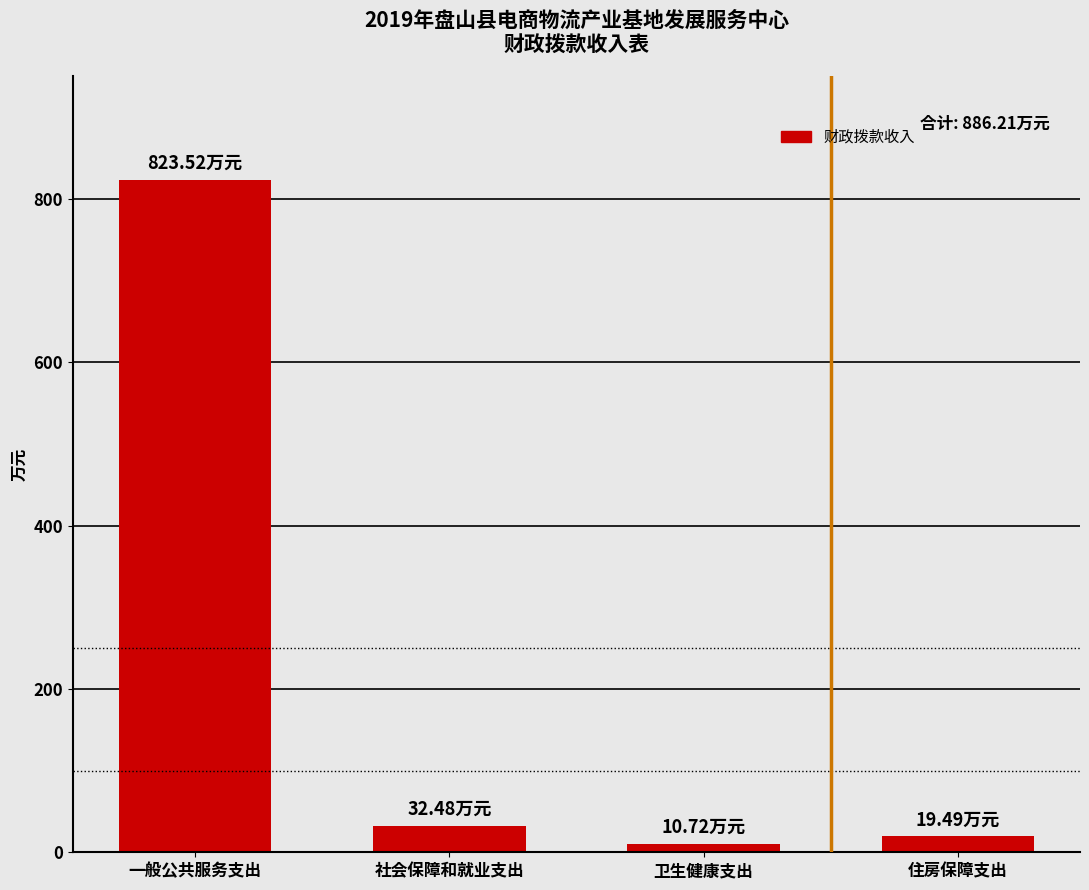

At which label is the value closest to 417?

社会保障和就业支出